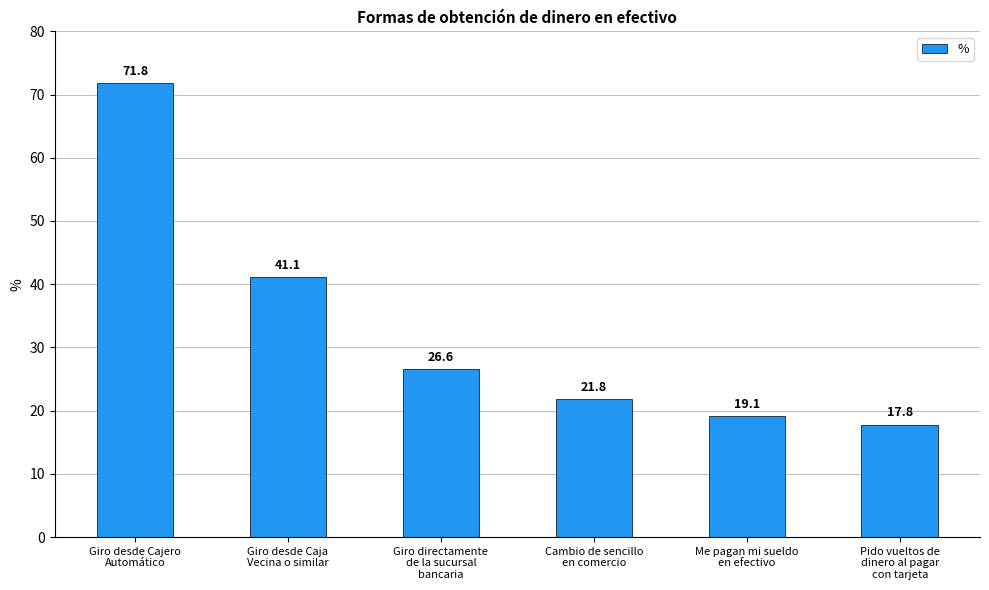

What is the smallest value displayed?

17.8